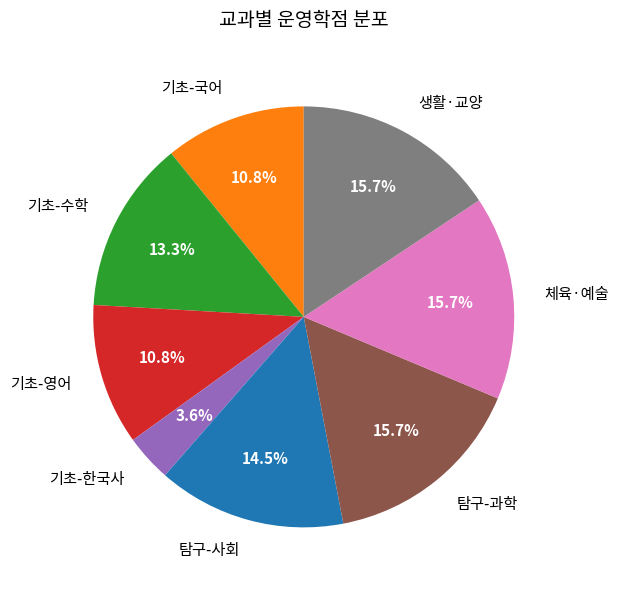

Is there any slice that represents more than half of the pie?

No